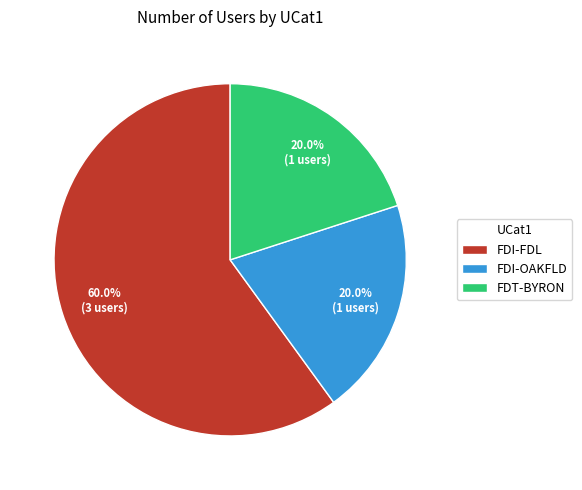

How many segments does this pie chart have?

3